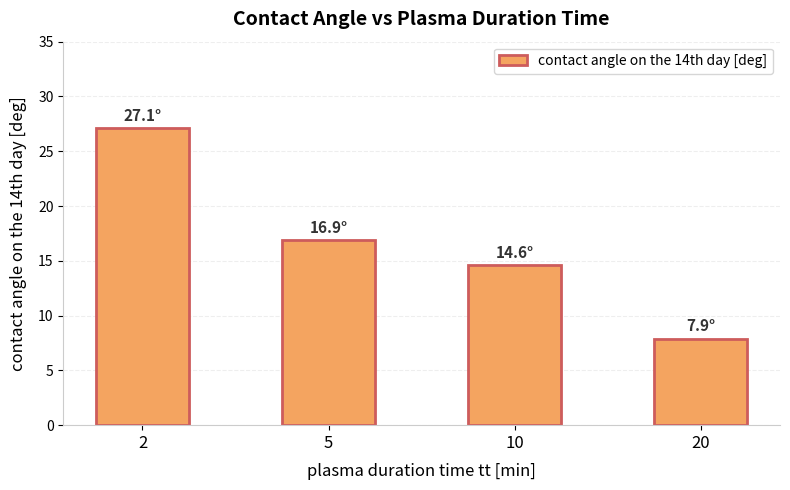

Where is the data nearest to the value 17?

5